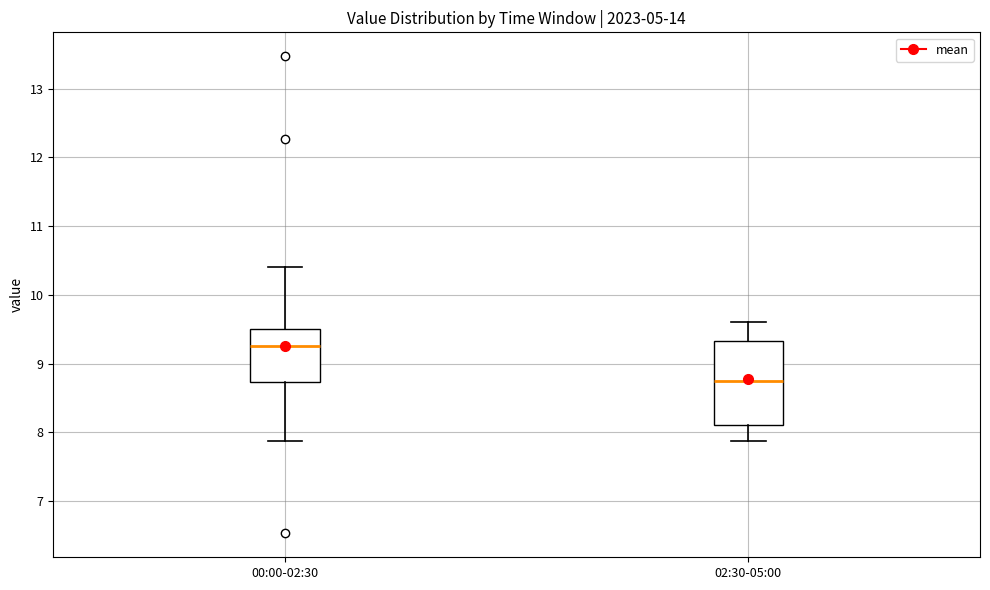

Which box's median line is the lowest?

02:30-05:00